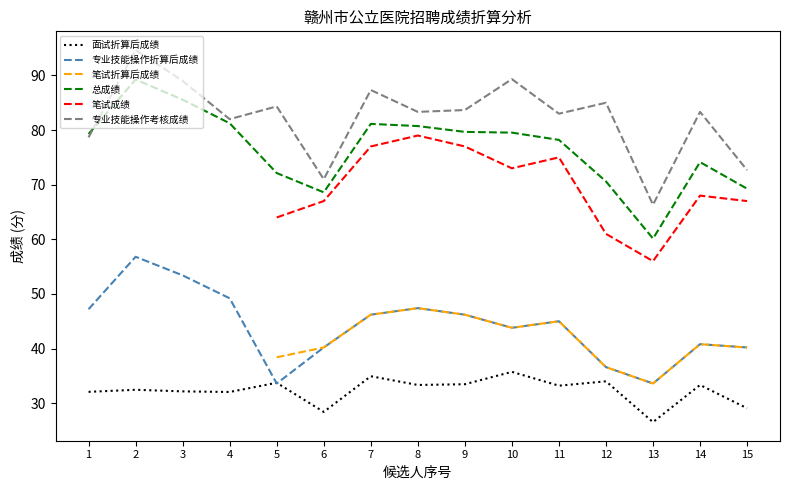

Which series ends up on top after the final intersection of 专业技能操作考核成绩 and 总成绩?

专业技能操作考核成绩